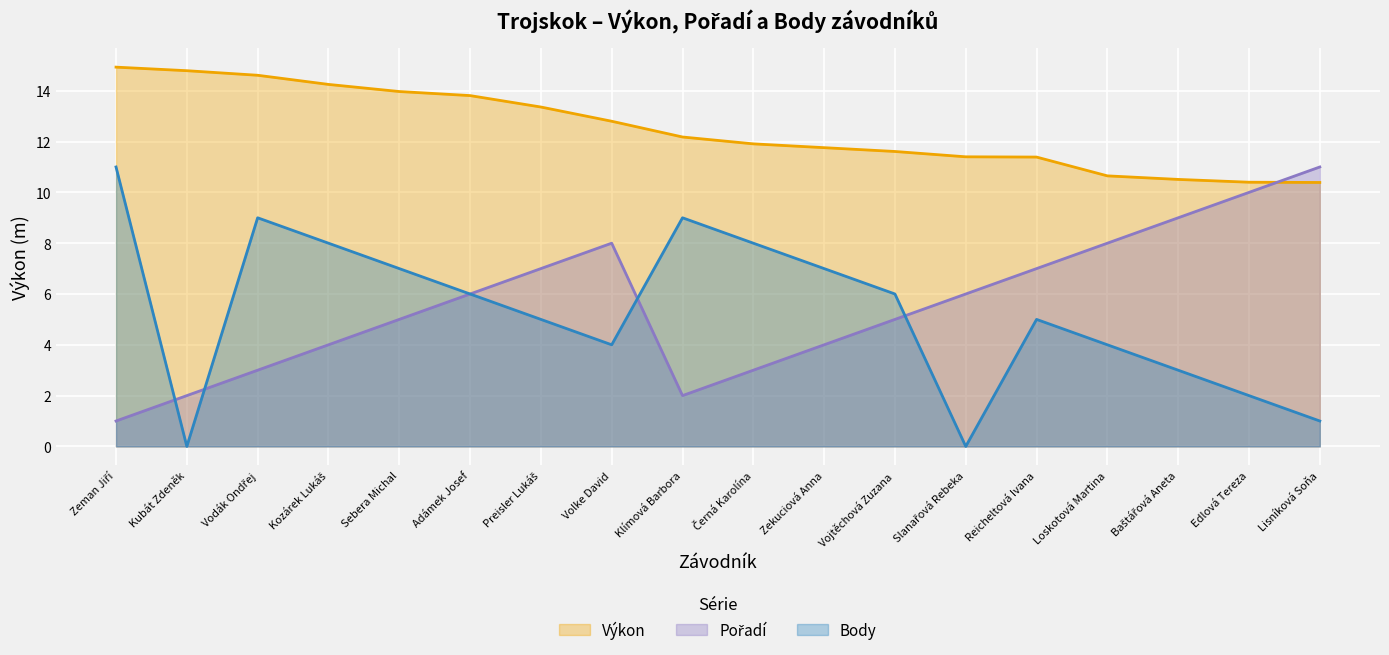

Where is Body nearest to the value 5?

Preisler Lukáš